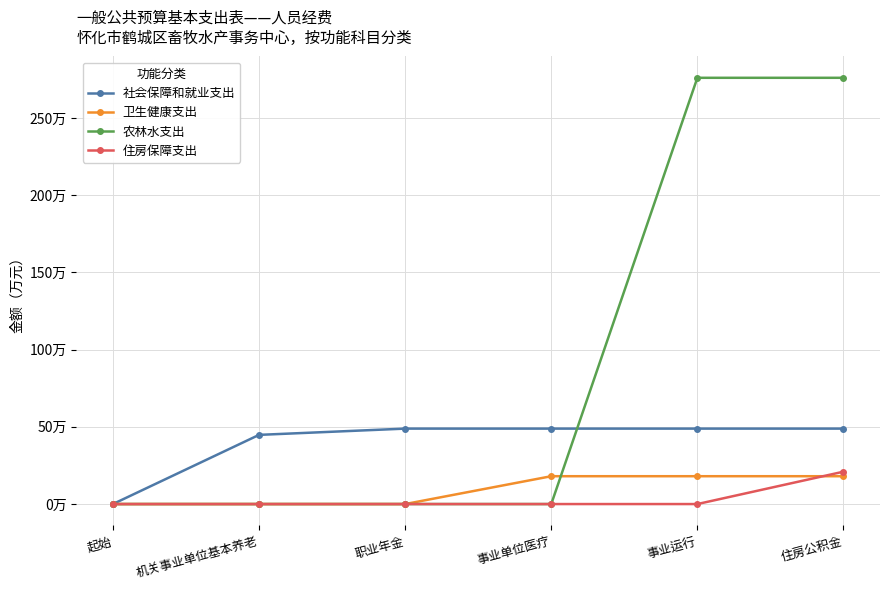

What are all the series names shown in the legend?

社会保障和就业支出, 卫生健康支出, 农林水支出, 住房保障支出